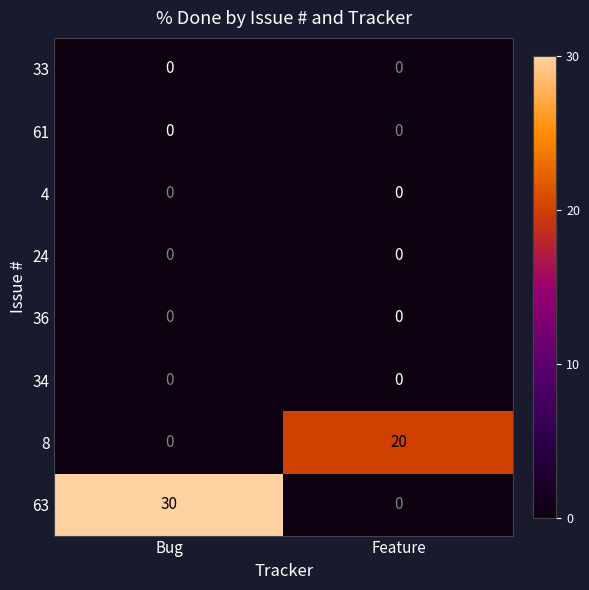

Reading left to right, what are all the values shown in this chart?

33: 0	0
61: 0	0
4: 0	0
24: 0	0
36: 0	0
34: 0	0
8: 0	20
63: 30	0